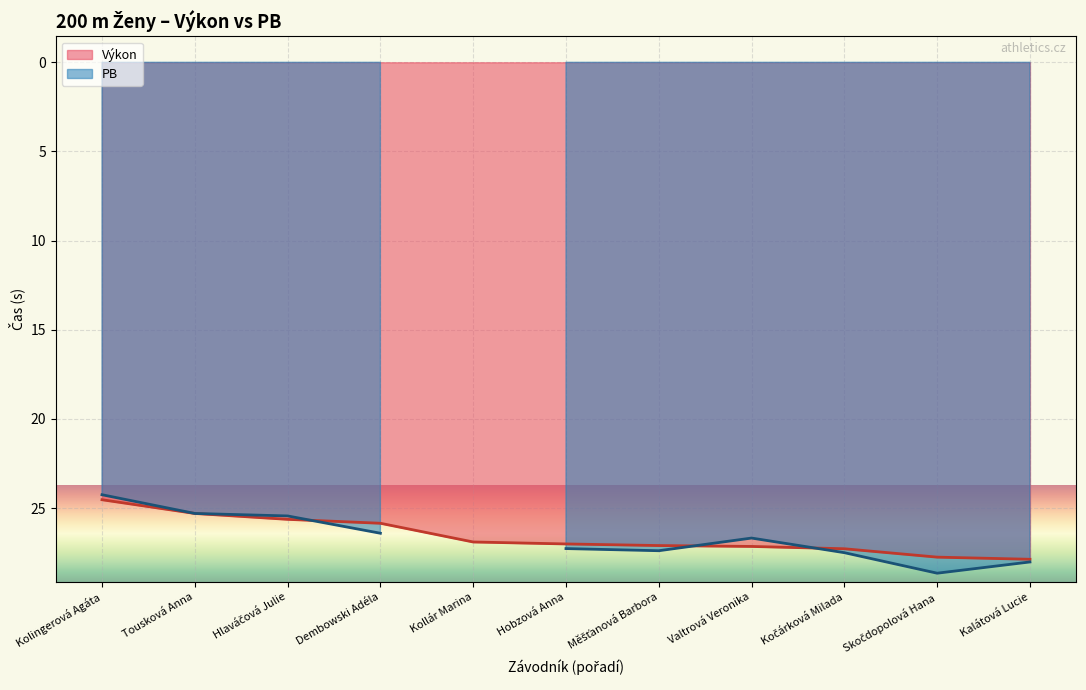

Rank the categories by value from highest to lowest.

Kalátová Lucie, Skočdopolová Hana, Kočárková Milada, Valtrová Veronika, Měšťanová Barbora, Hobzová Anna, Kollár Marina, Dembowski Adéla, Hlaváčová Julie, Tousková Anna, Kolingerová Agáta